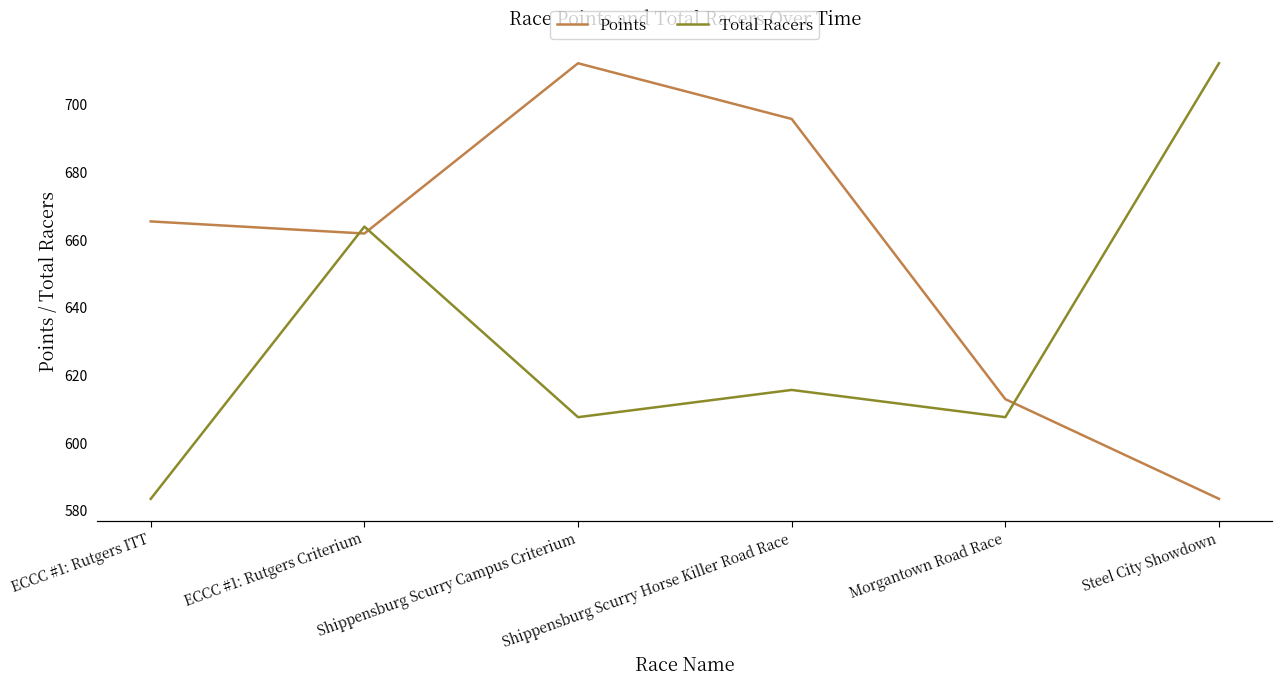

What is the label of the 2nd point from the left?

ECCC #1: Rutgers Criterium